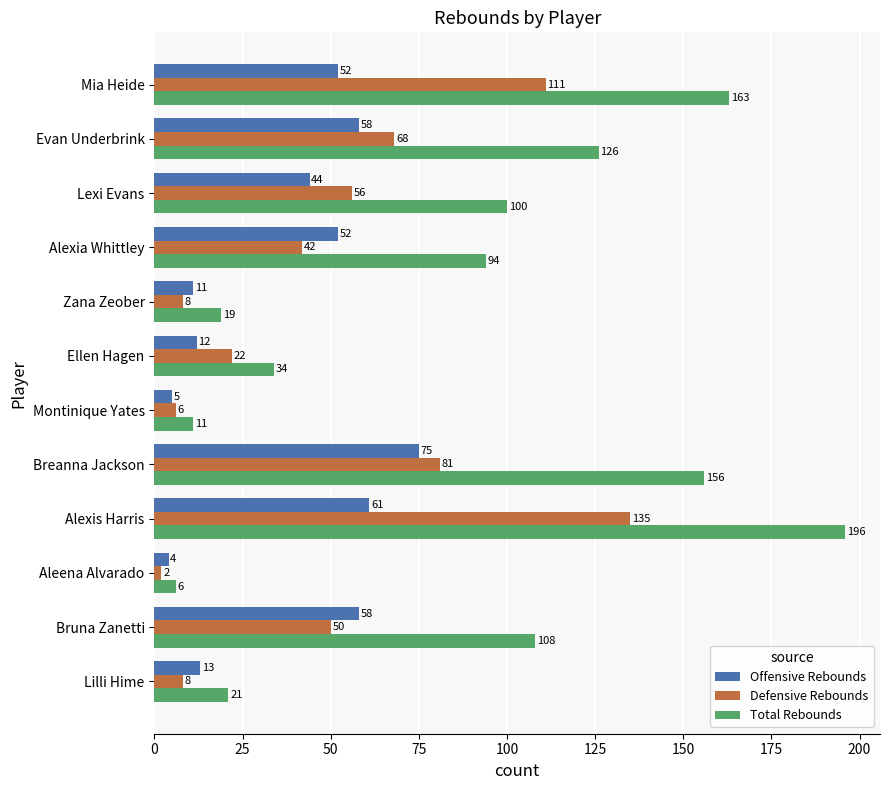

At which category is the sum across all series the highest?

Alexis Harris